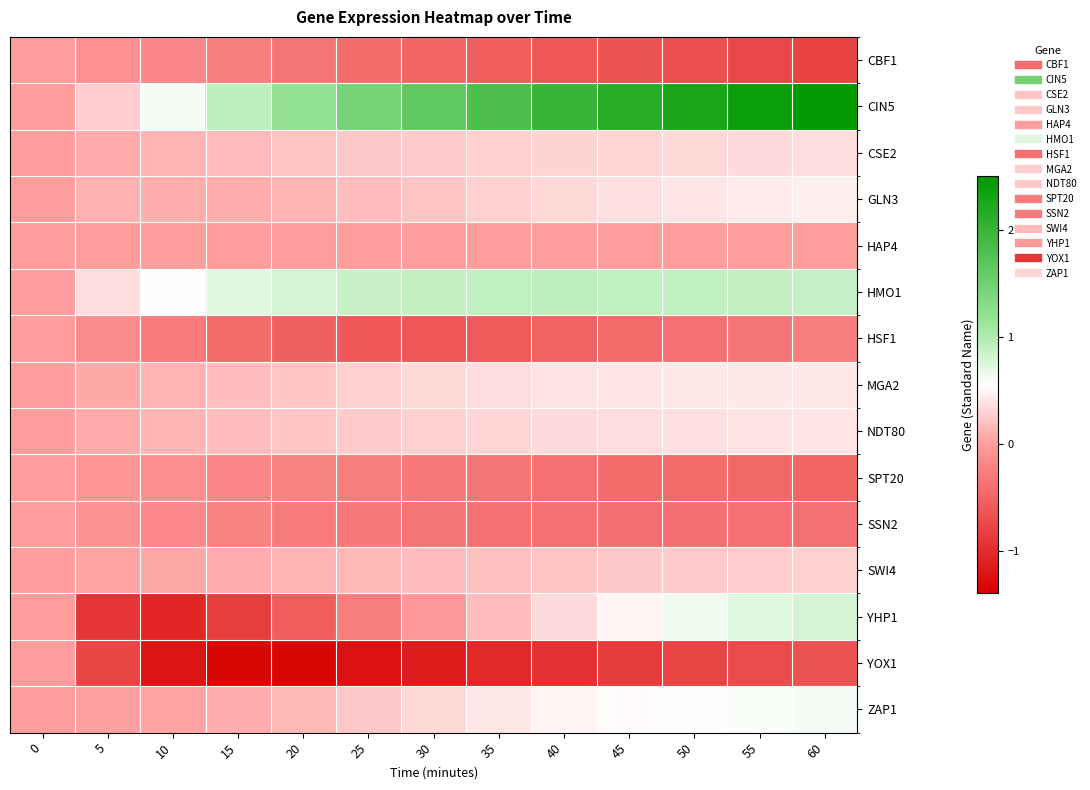

Which series has the largest total across all categories?

CIN5